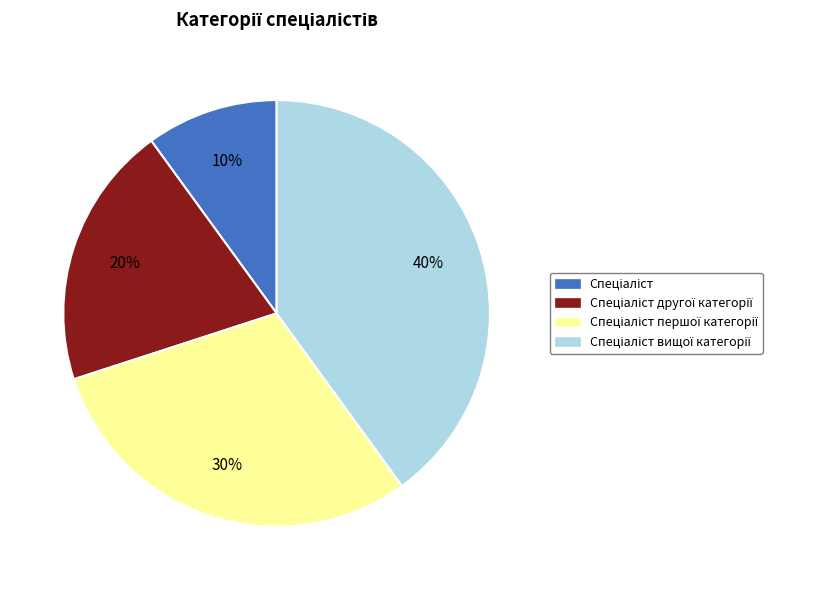

Does any single category account for the majority?

No